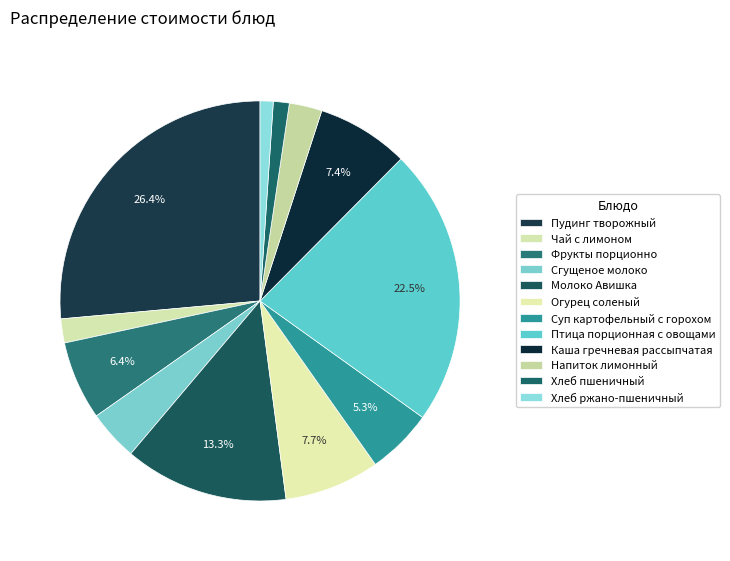

How many segments does this pie chart have?

12